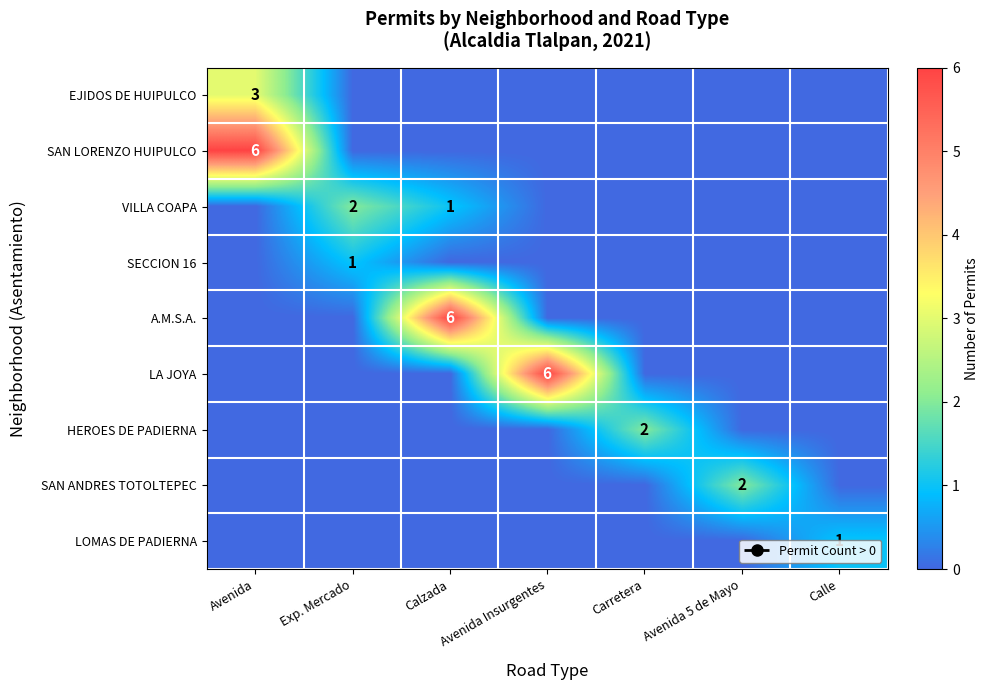

Is it true that LOMAS DE PADIERNA equals 2 at Calle?

False